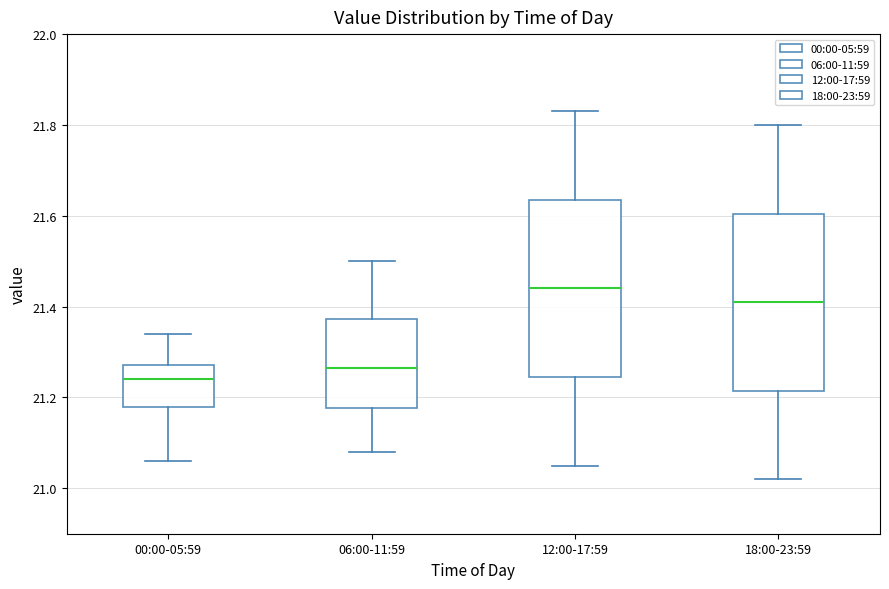

Where is the upper edge of the box for 18:00-23:59 on the y-axis? The values are not printed on the chart, so give them approximately, as read against the axis.

21.60